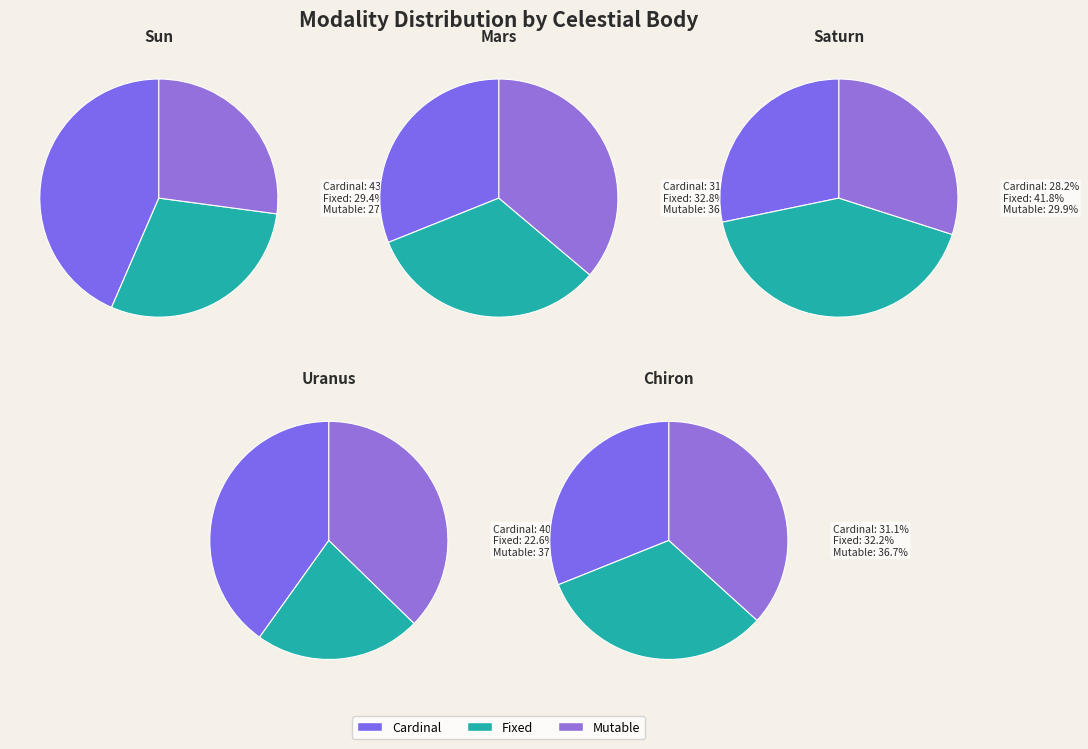

Which series has the largest range (max minus min)?

Fixed